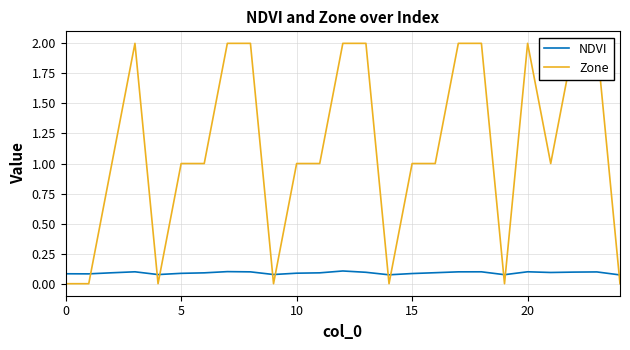

What is the value of the NDVI point at the 5th from the left?

0.1